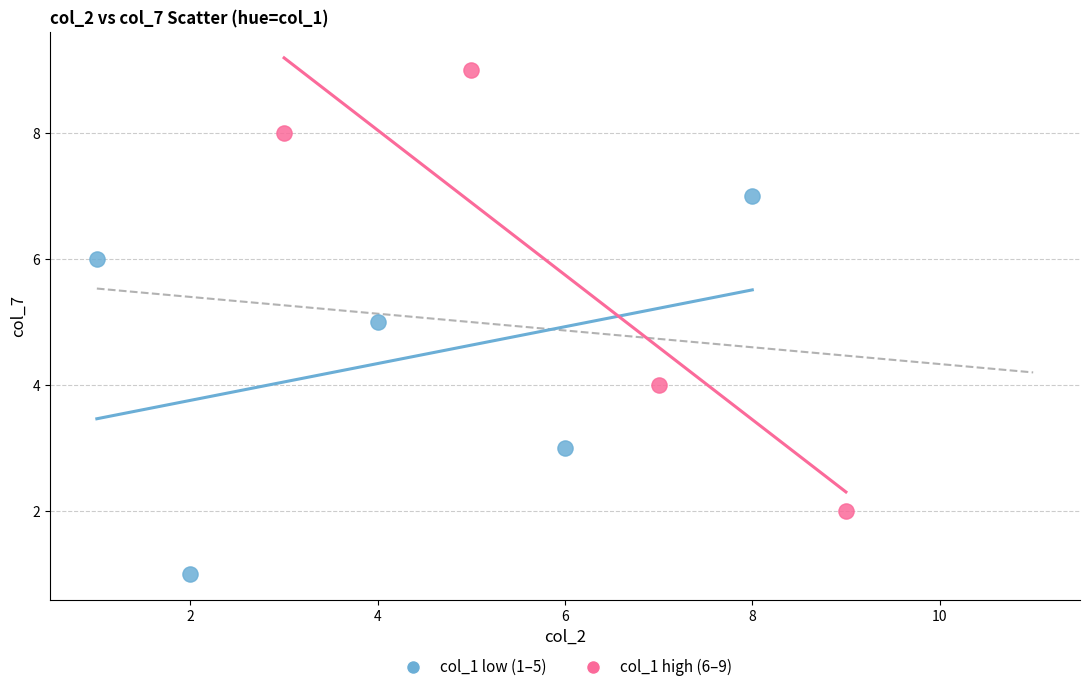

Which series reaches the minimum Y coordinate?

col_1 low (1–5)